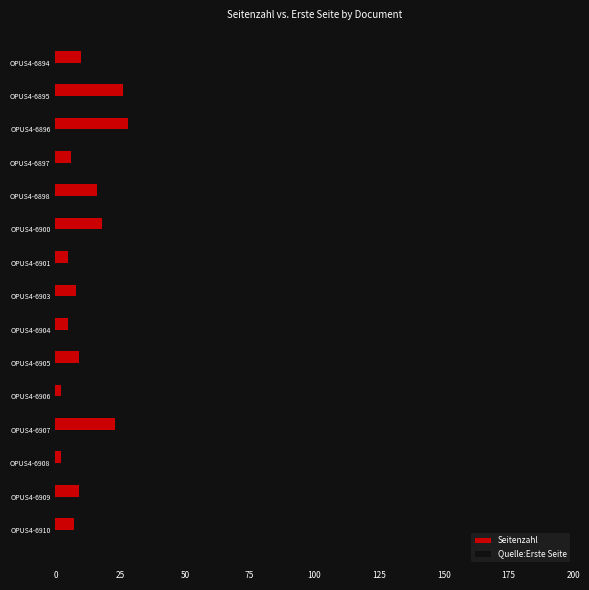

List the series in order of their overall mean, lowest first.

Seitenzahl, Quelle:Erste Seite